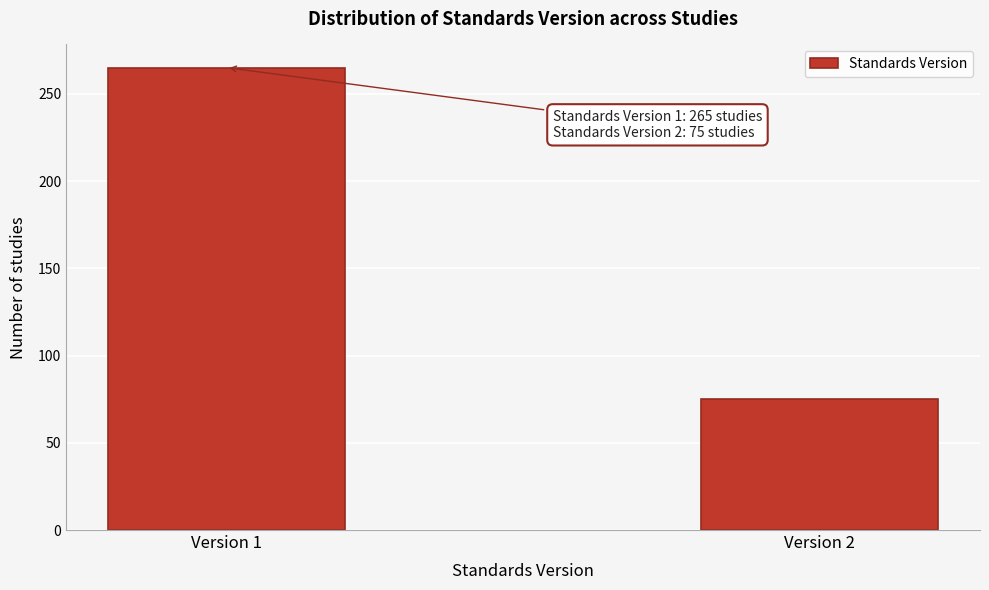

Reading left to right, transcribe all the data shown in this chart.

265	75